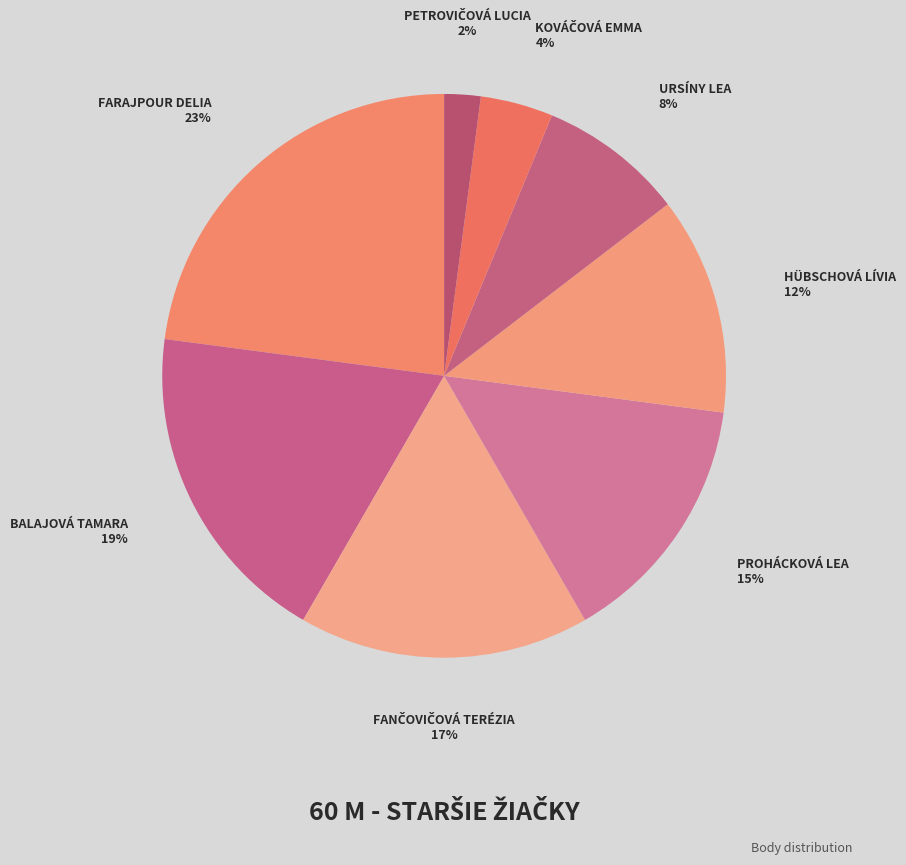

Count the number of slices in the pie.

8